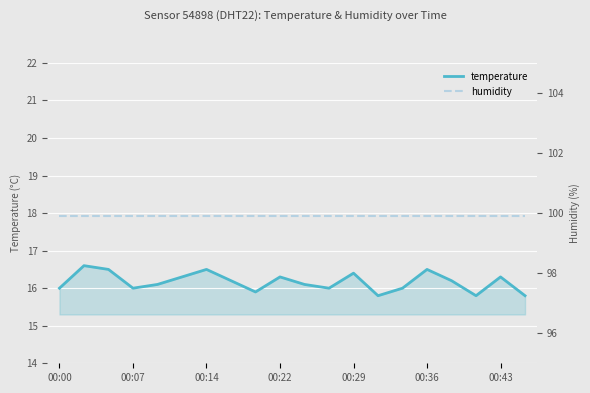

What is the highest value of the temperature series?

16.6